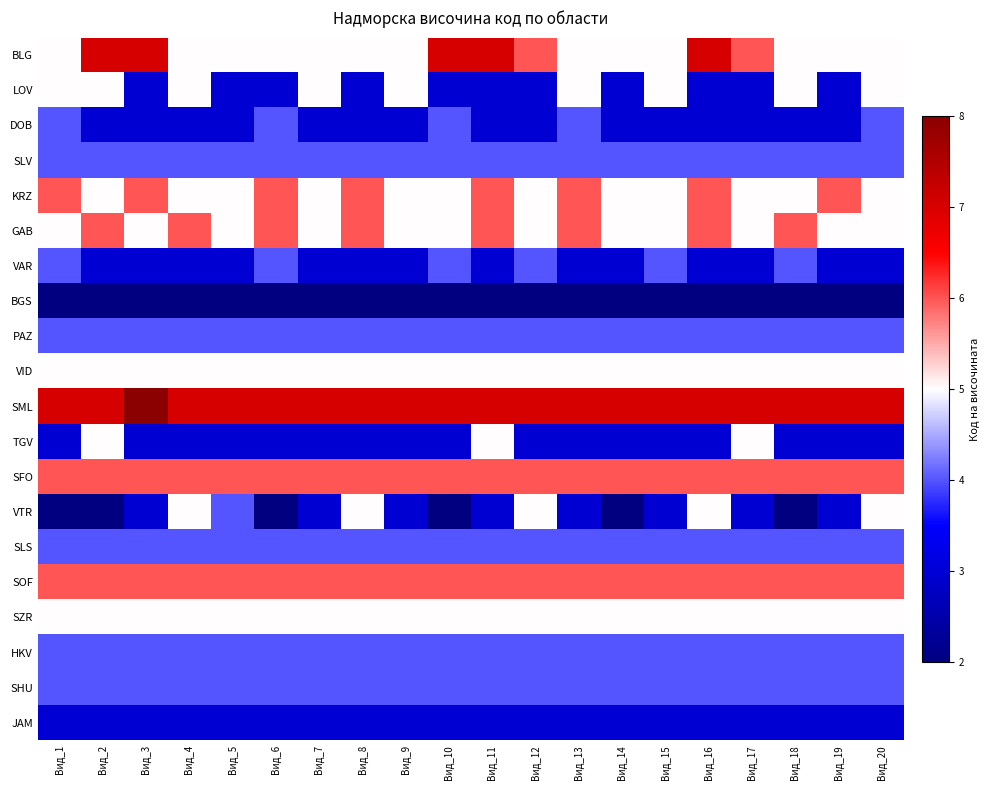

At how many categories does at least one series exceed 6?

20